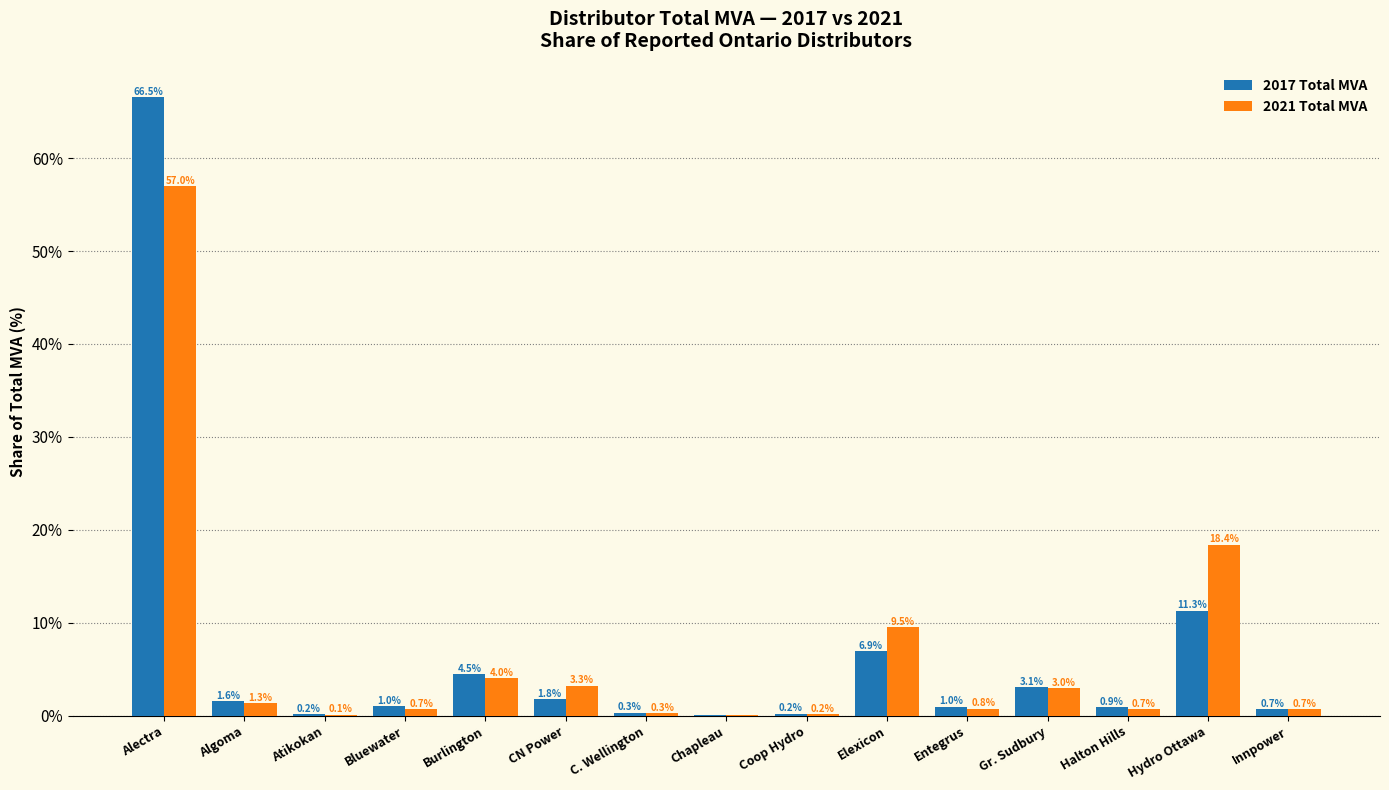

Are the bars grouped side by side (vs. stacked)?

Yes